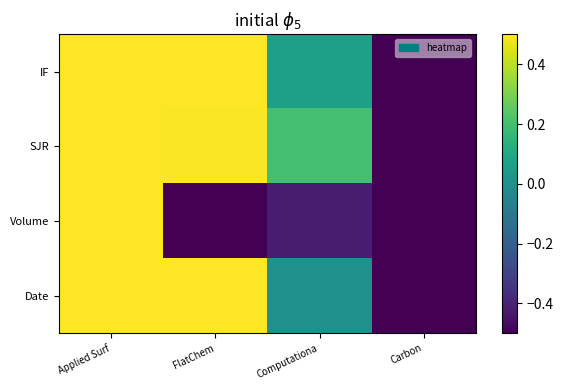

What is the total value across all series at Applied Surf?

4.0